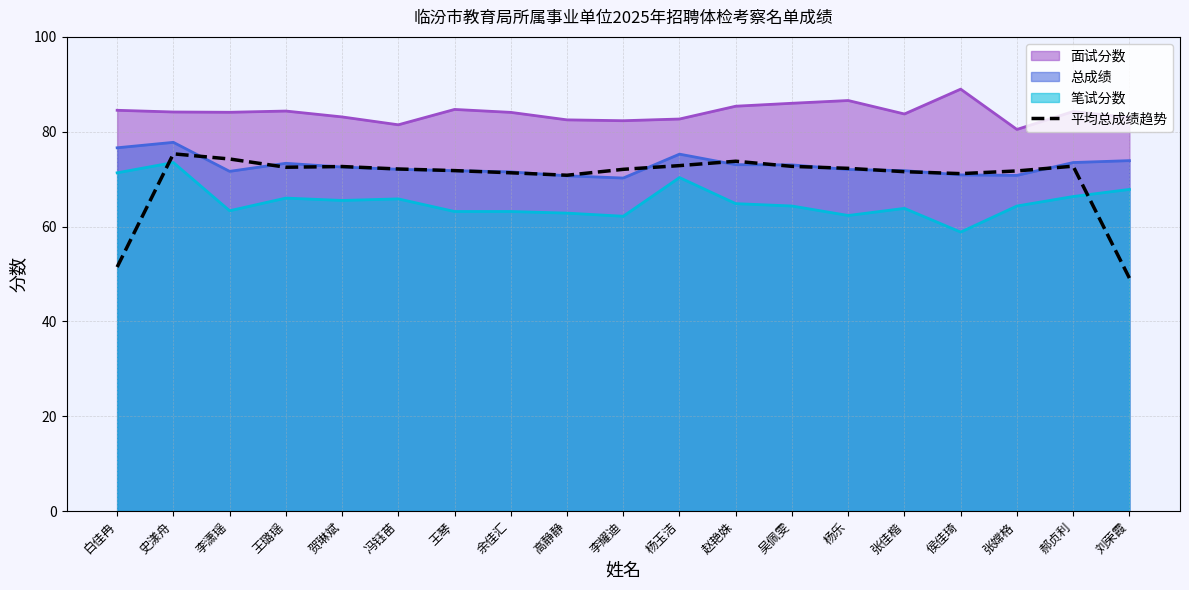

What is the difference between the highest and lowest values at 史漾舟?

10.7